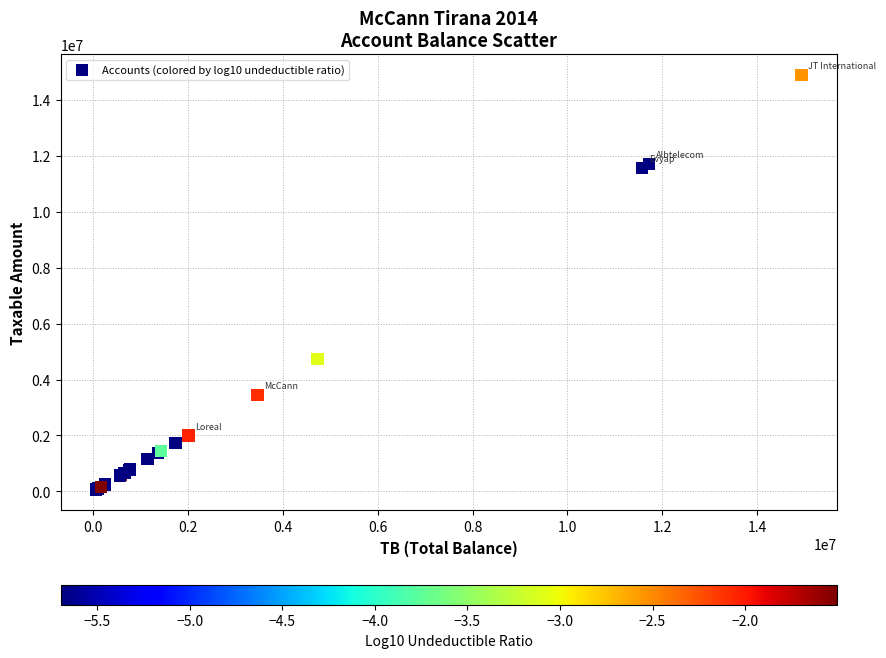

What Y value in the scatter plot is closest to 7474836?

4731146.9